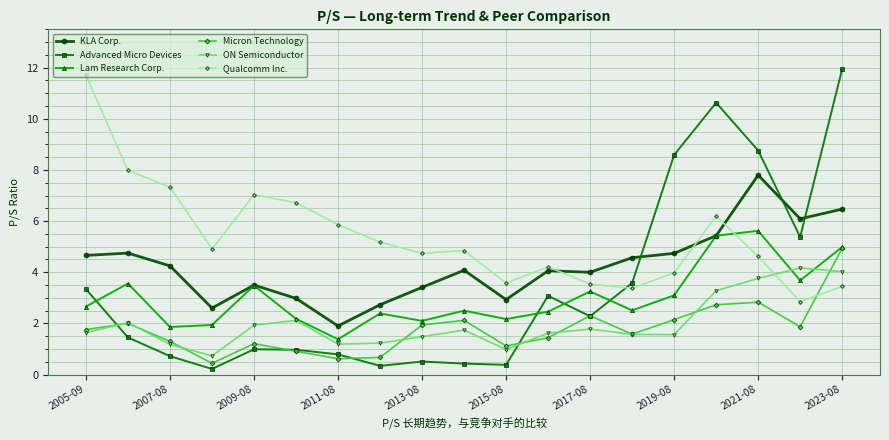

What is the value of the Qualcomm Inc. point at the 7th from the left?

5.9